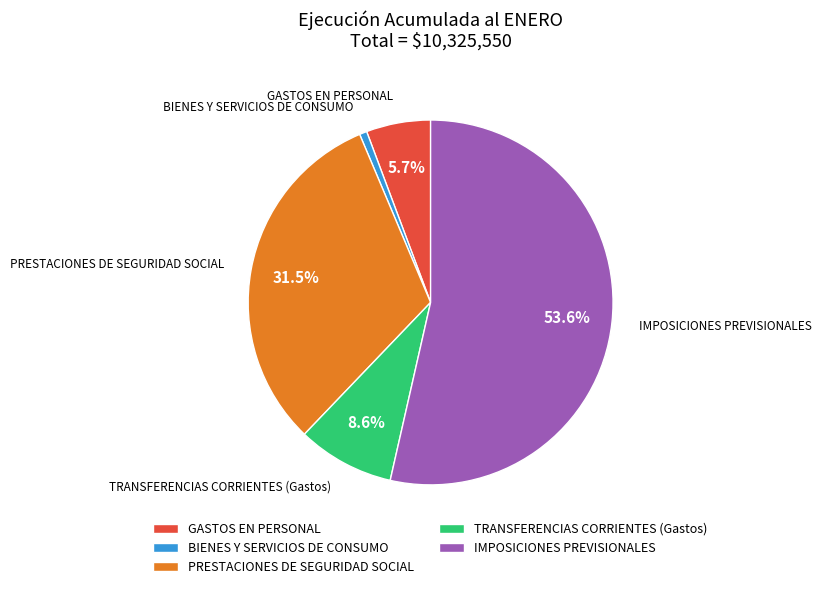

Rank the categories by value from lowest to highest.

BIENES Y SERVICIOS DE CONSUMO, GASTOS EN PERSONAL, TRANSFERENCIAS CORRIENTES (Gastos), PRESTACIONES DE SEGURIDAD SOCIAL, IMPOSICIONES PREVISIONALES